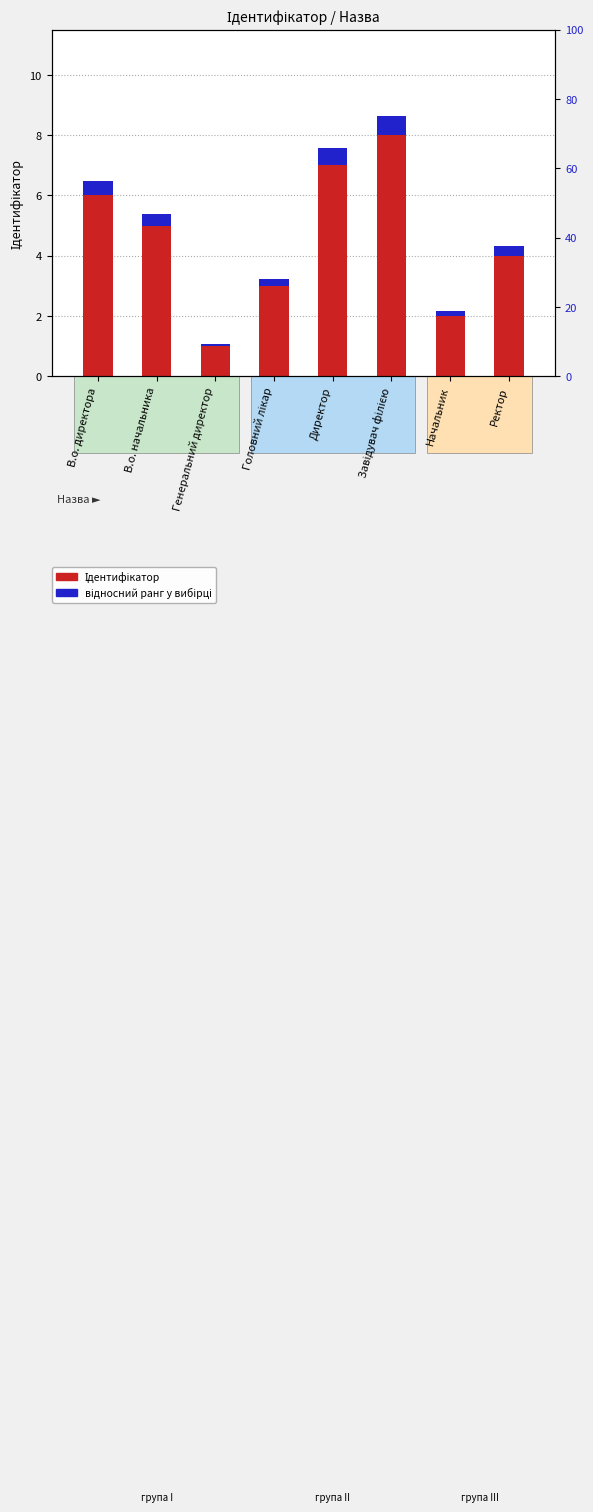

What value does the Ідентифікатор series have at Ректор?

4.0